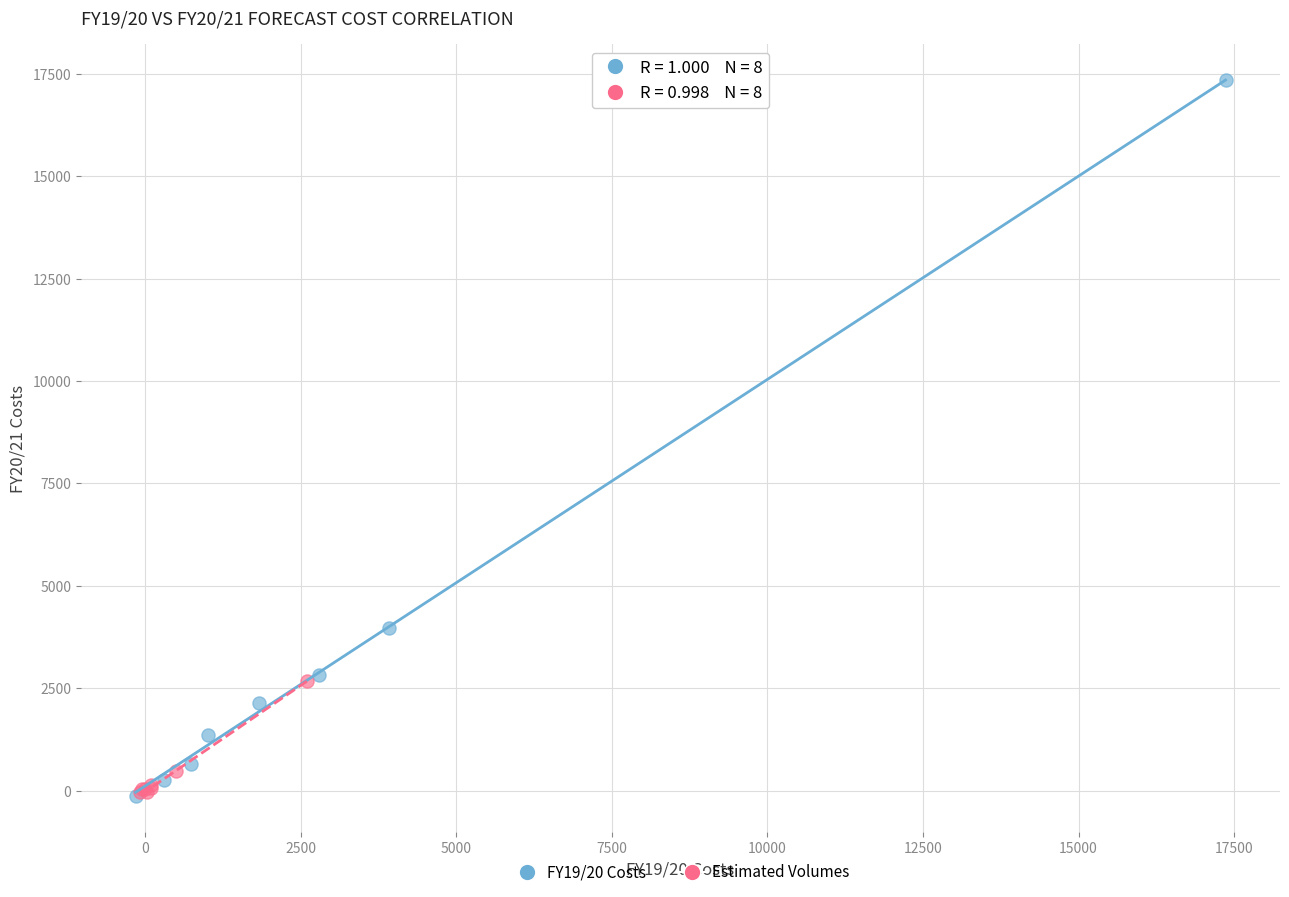

Which series has the largest Y range (max minus min)?

FY19/20 Costs